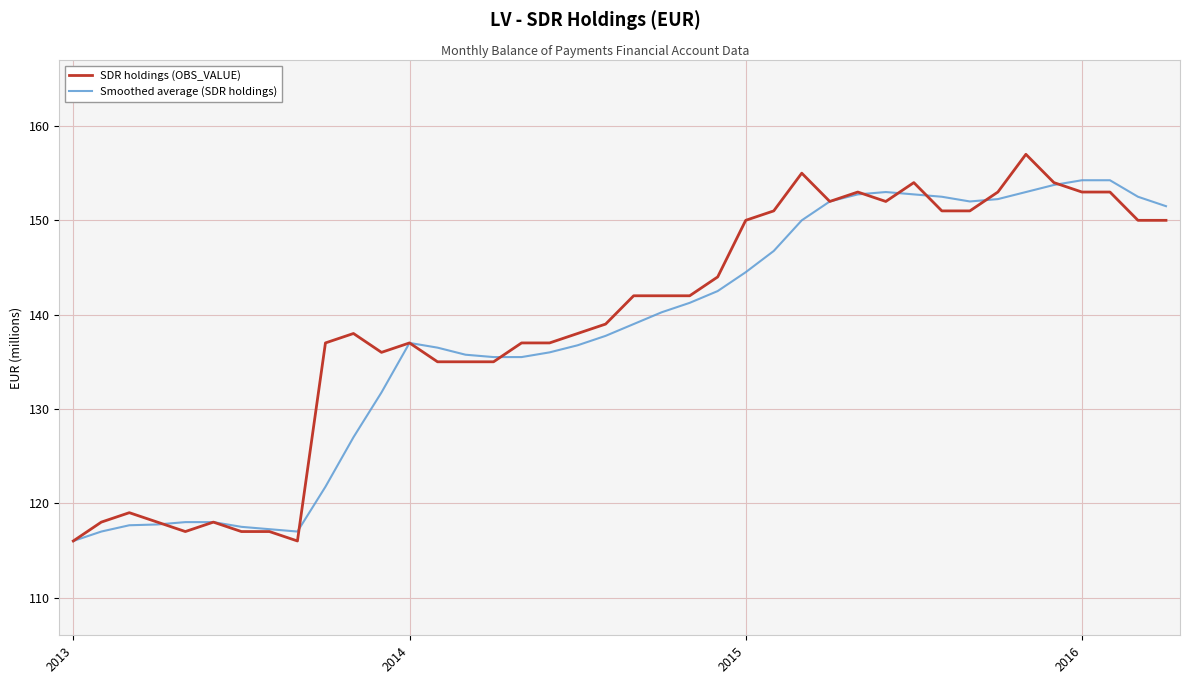

What is the difference between the second highest and second lowest values in the SDR holdings (OBS_VALUE) series?

39.0